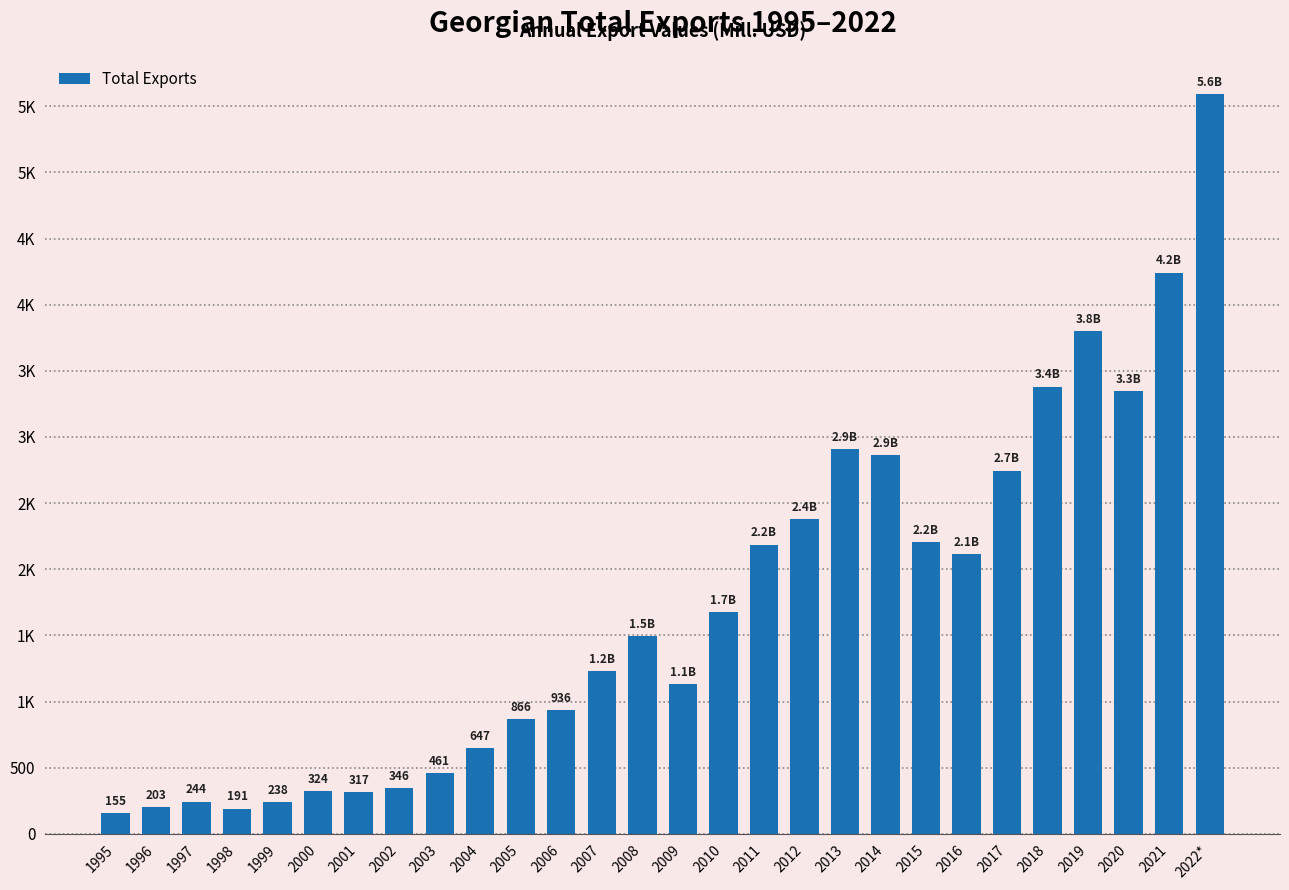

Between 2018 and 2006, which is larger?

2018